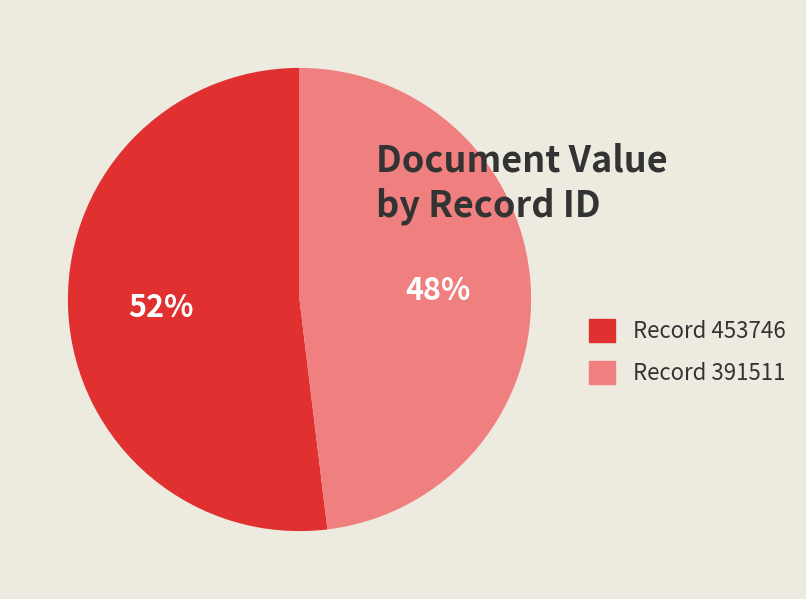

How many segments does this pie chart have?

2